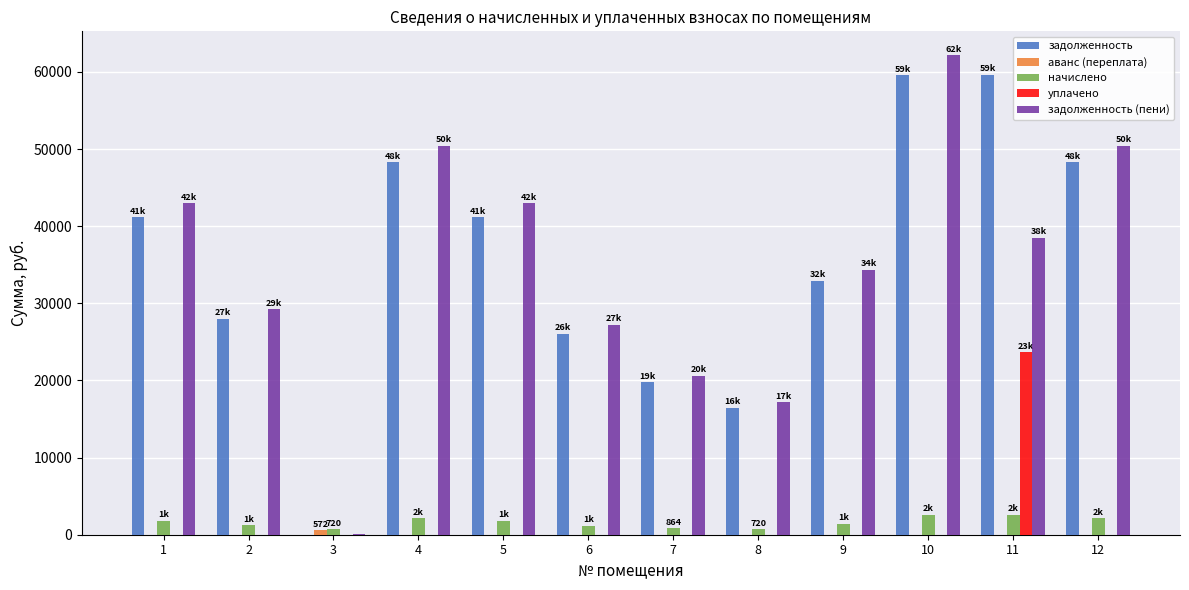

True or false: уплачено has a value of 0.0 at 12.

True